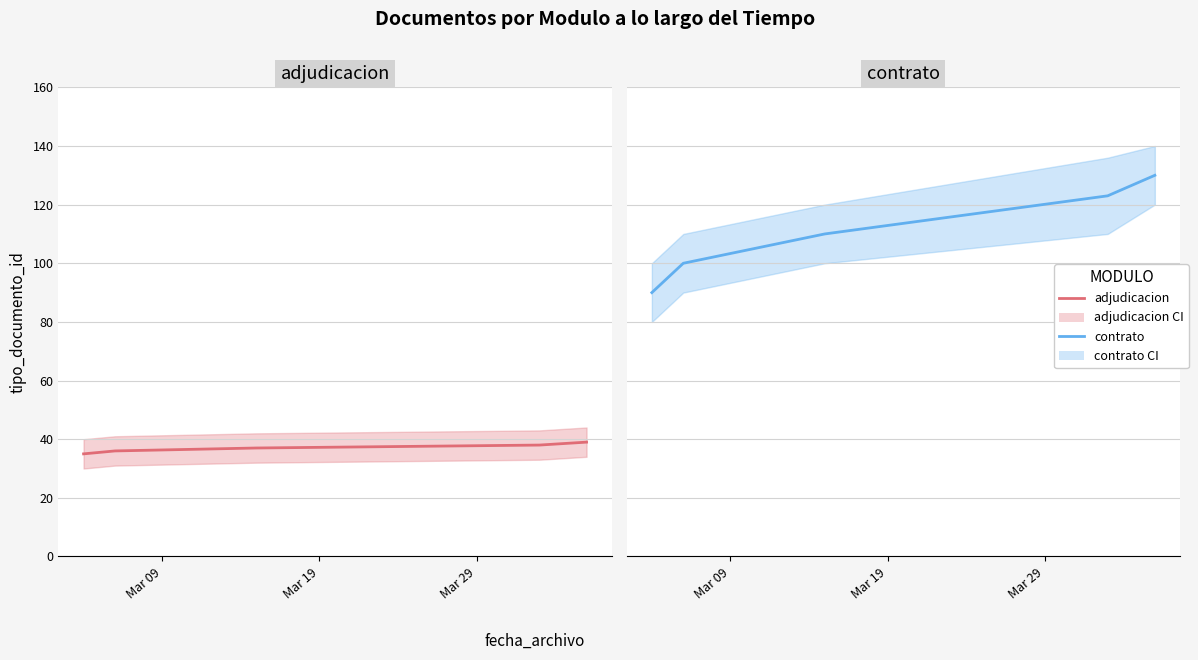

How many lines are shown in the chart?

2